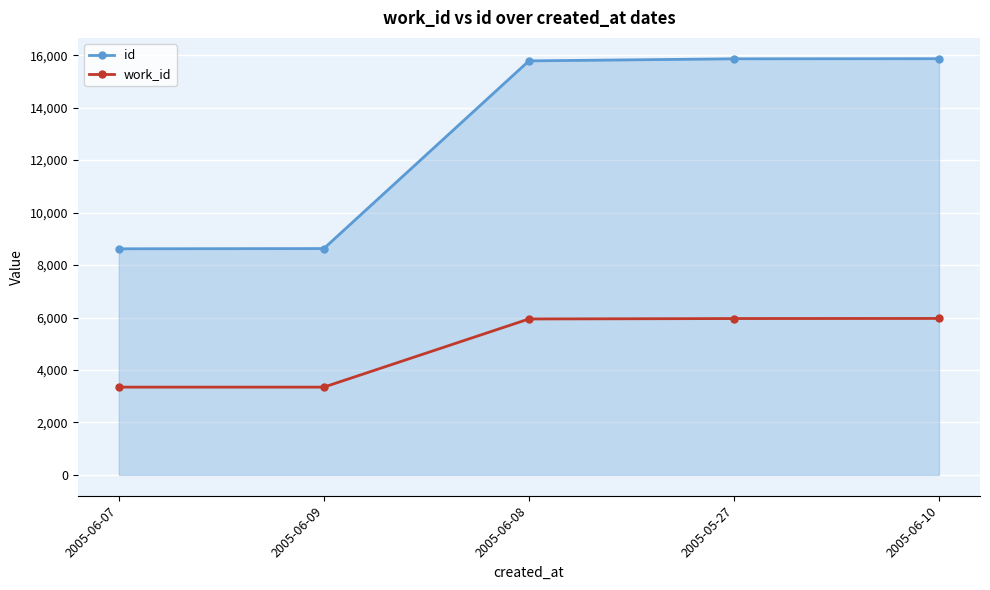

What is the label of the 5th point from the left?

2005-06-10